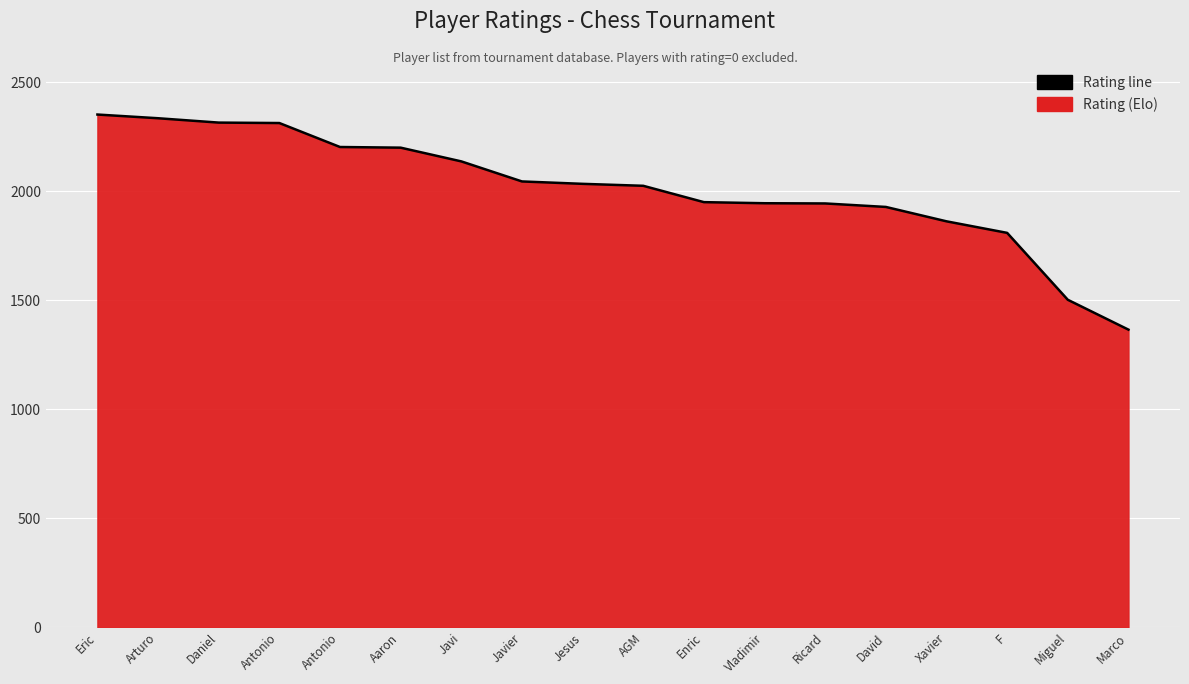

Is it true that the value at Vladimir is 1946?

True